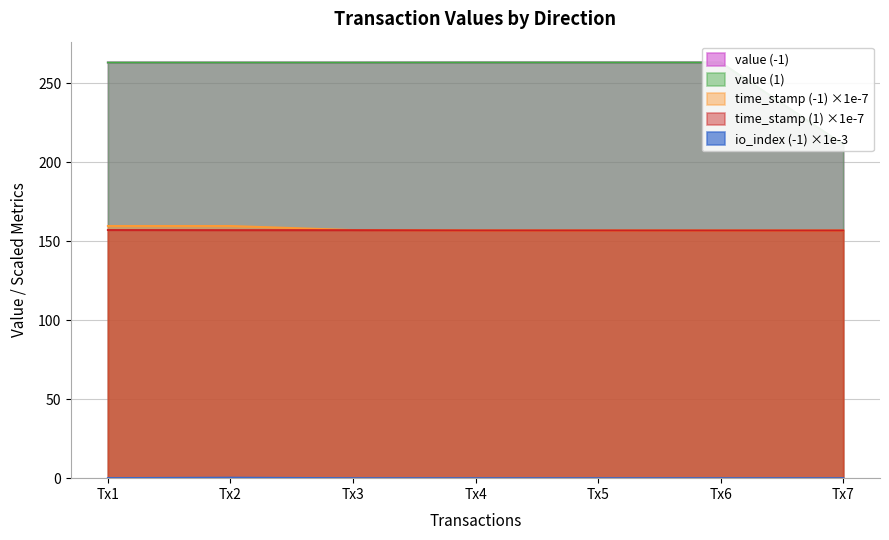

The value of time_stamp (1) ×1e-7 at Tx4 is 54.0. True or false?

False